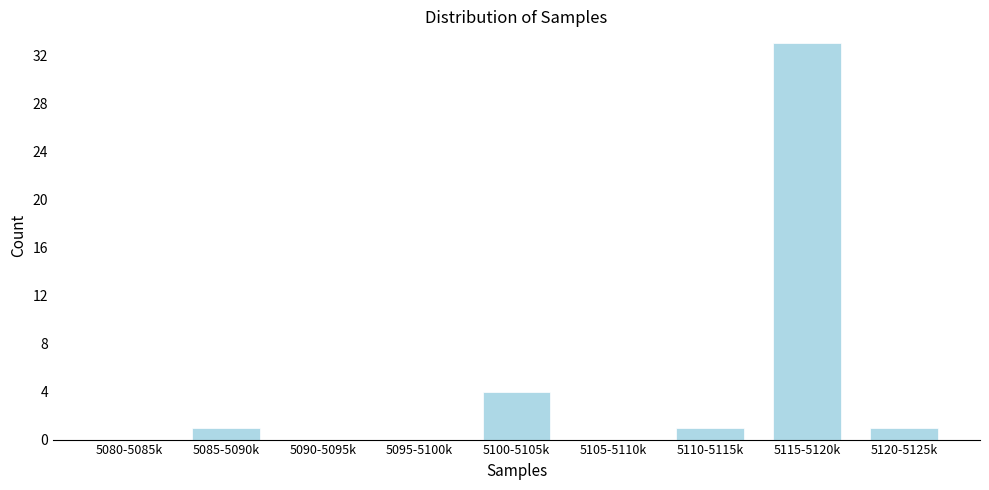

Reading right to left, what are all the values shown in this chart?

5120-5125k=1	5115-5120k=33	5110-5115k=1	5105-5110k=0	5100-5105k=4	5095-5100k=0	5090-5095k=0	5085-5090k=1	5080-5085k=0